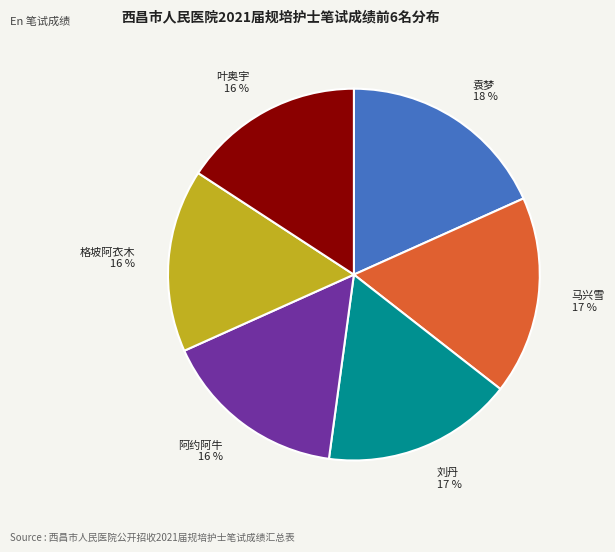

Which category has the biggest portion of the pie?

袁梦